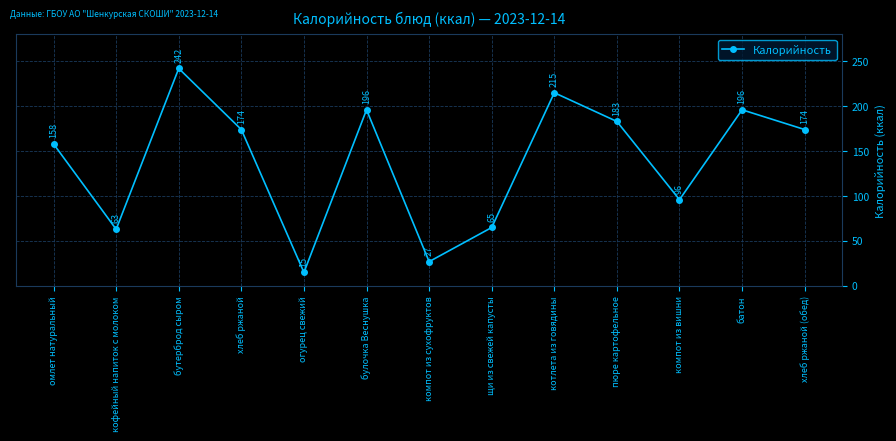

At which category does the chart reach its peak across all series?

бутерброд сыром